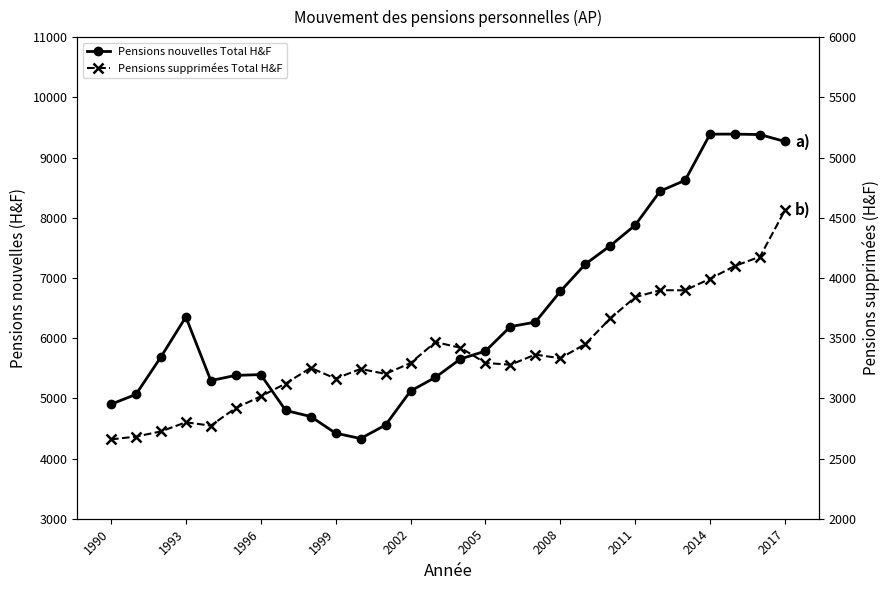

Between 2014 and 13, which series saw the biggest shift?

Pensions nouvelles Total H&F